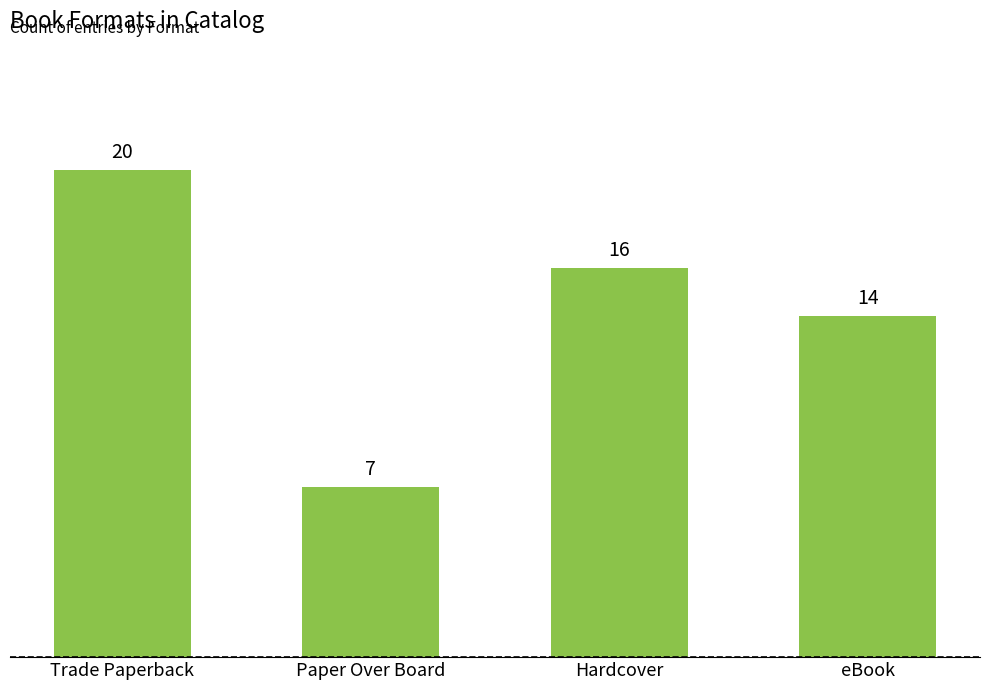

Where is the data nearest to the value 13?

eBook